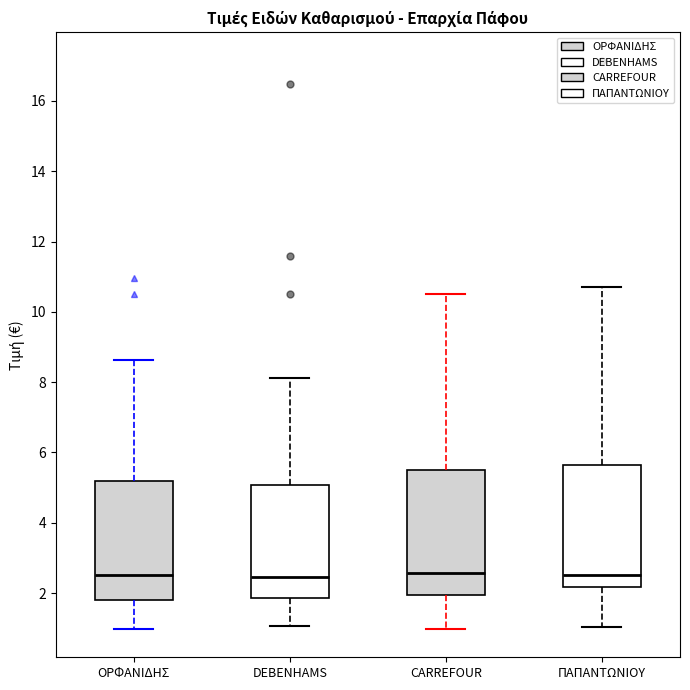

Reading left to right, read every box against the y-axis: the position of its median line, the range the box covers, and the ends of its whiskers. The values are not printed on the chart, so give them approximately, as read against the axis.

ΟΡΦΑΝΙΔΗΣ: median 2.6, box 1.8 to 5.2, whiskers 1.0 to 8.6
DEBENHAMS: median 2.4, box 1.8 to 5.0, whiskers 1.0 to 8.2
CARREFOUR: median 2.6, box 2.0 to 5.4, whiskers 1.0 to 10.6
ΠΑΠΑΝΤΩΝΙΟΥ: median 2.6, box 2.2 to 5.6, whiskers 1.0 to 10.8